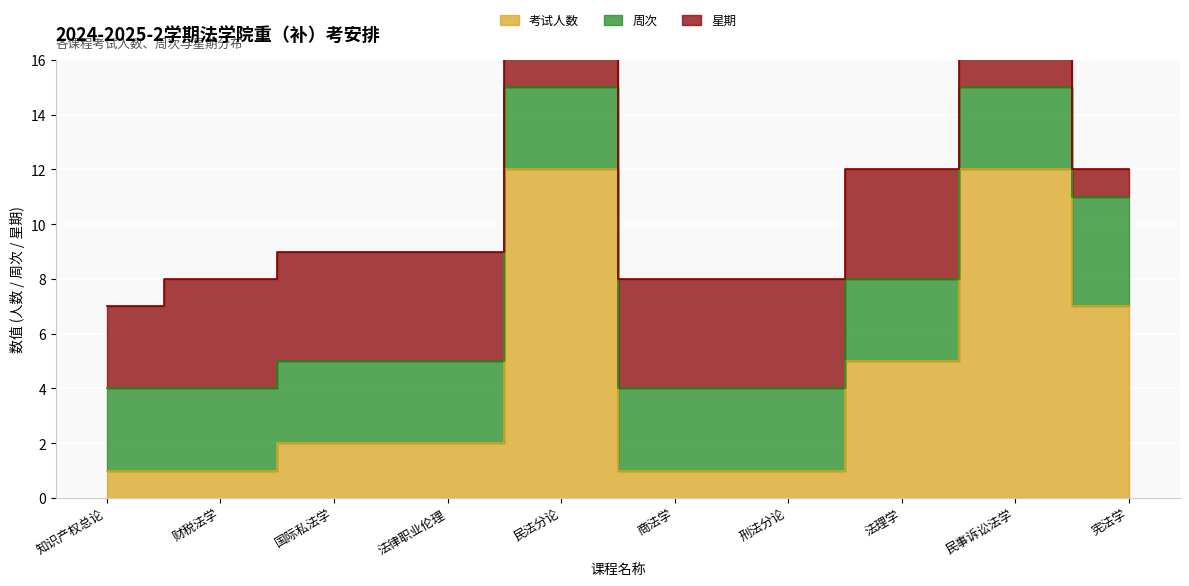

What are all the series names shown in the legend?

考试人数, 周次, 星期